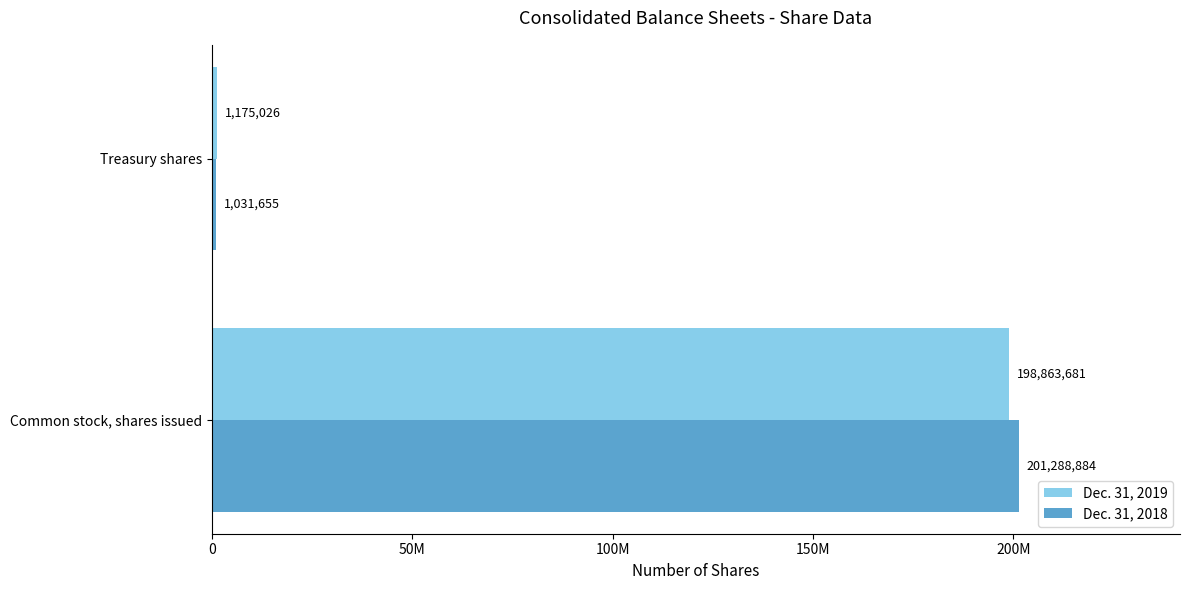

What are all the series names shown in the legend?

Dec. 31, 2019, Dec. 31, 2018